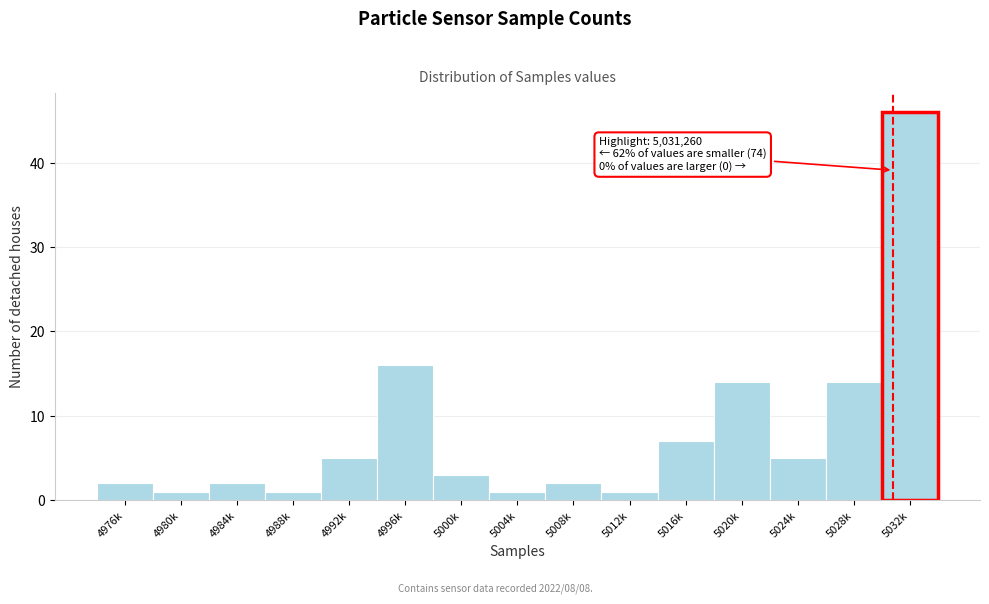

Reading left to right, extract all data points from this chart.

4976k=2	4980k=1	4984k=2	4988k=1	4992k=5	4996k=16	5000k=3	5004k=1	5008k=2	5012k=1	5016k=7	5020k=14	5024k=5	5028k=14	5032k=46